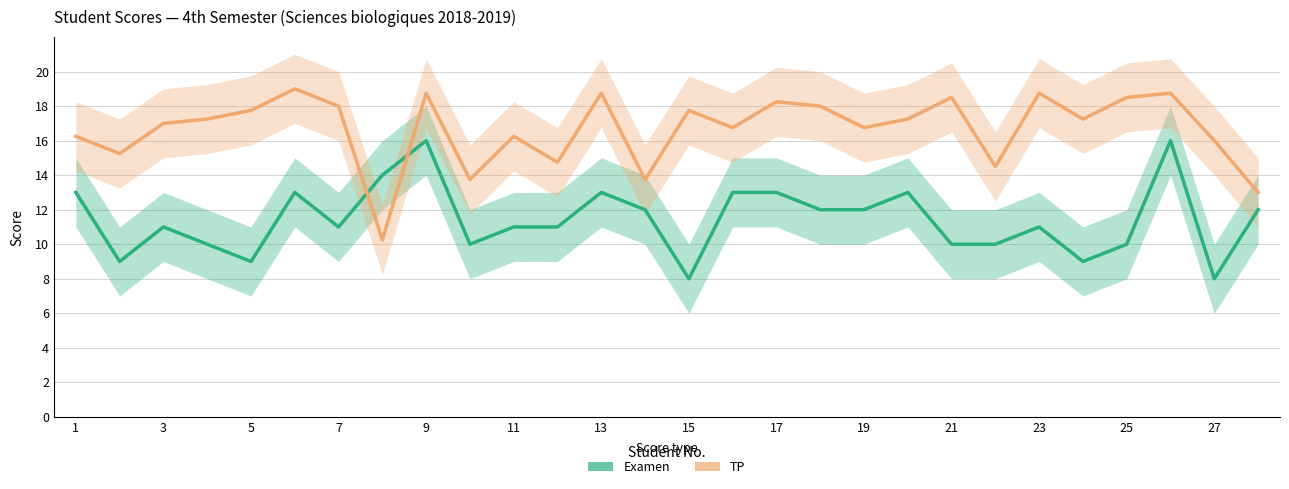

How many Examen values are between 10 and 13?

20